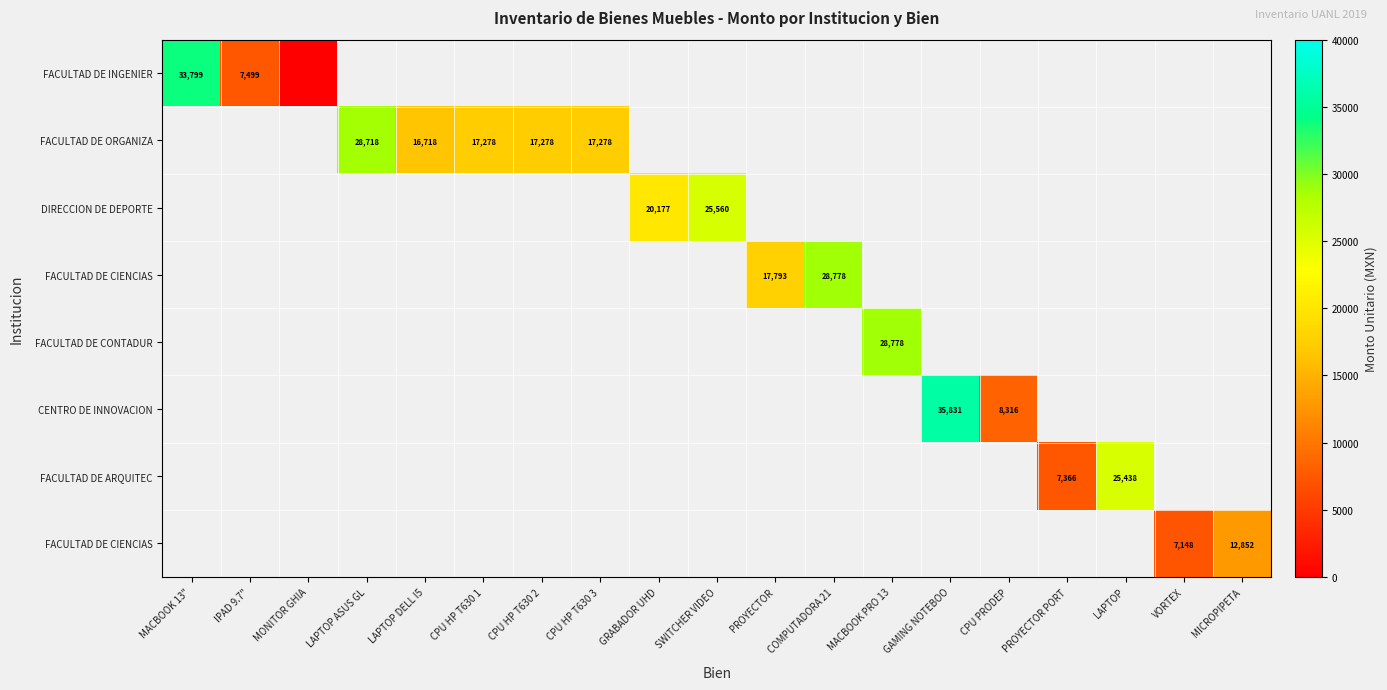

At how many categories does at least one series exceed 17632?

9